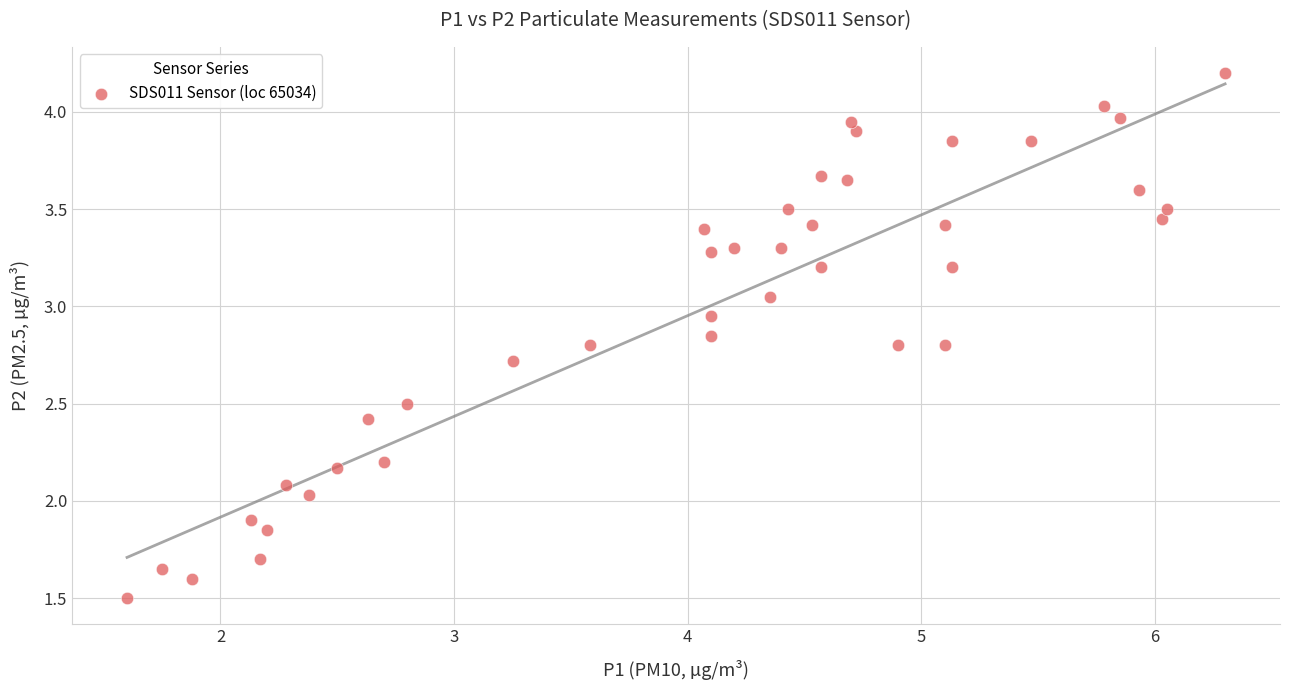

What is the range of Y values (max minus min)?

2.7